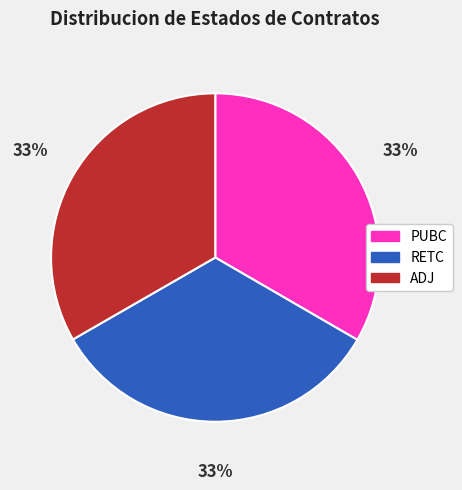

To the nearest percent, what percentage of the pie is ADJ?

33%